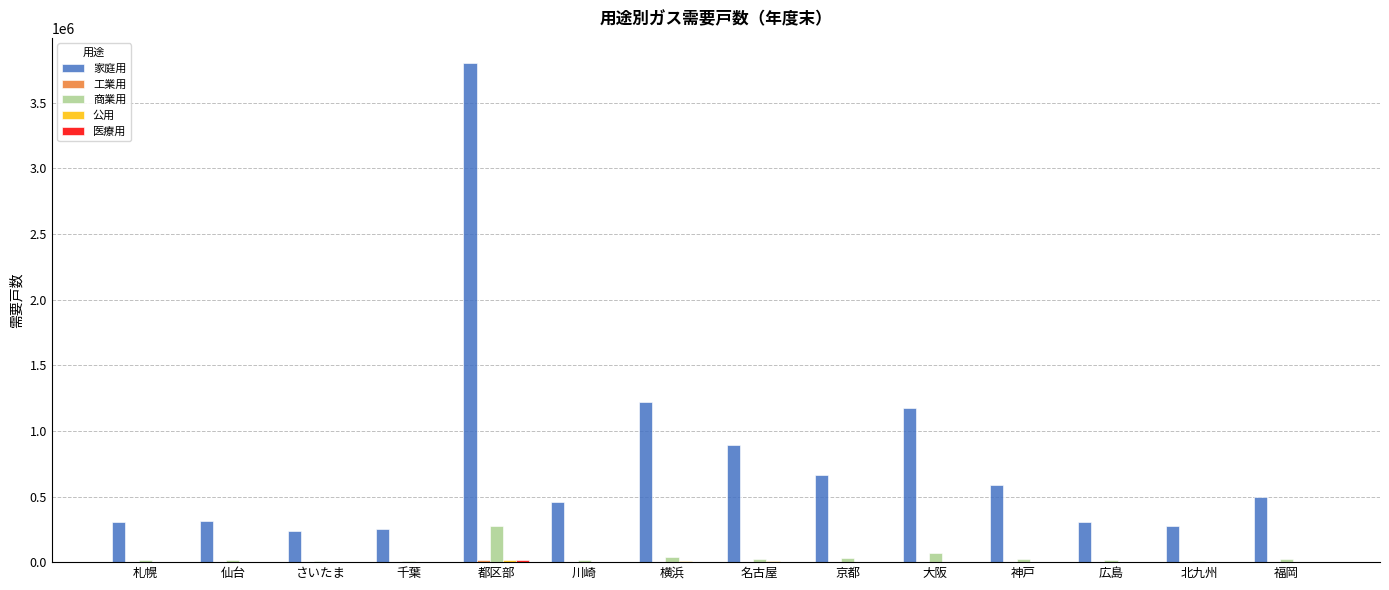

Which series has the widest spread of values?

家庭用